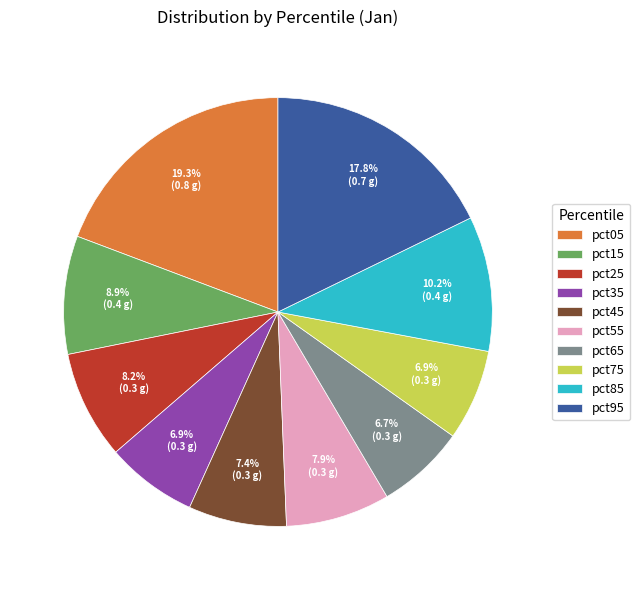

To the nearest percent, what is the combined percentage of pct35 and pct95?

25%